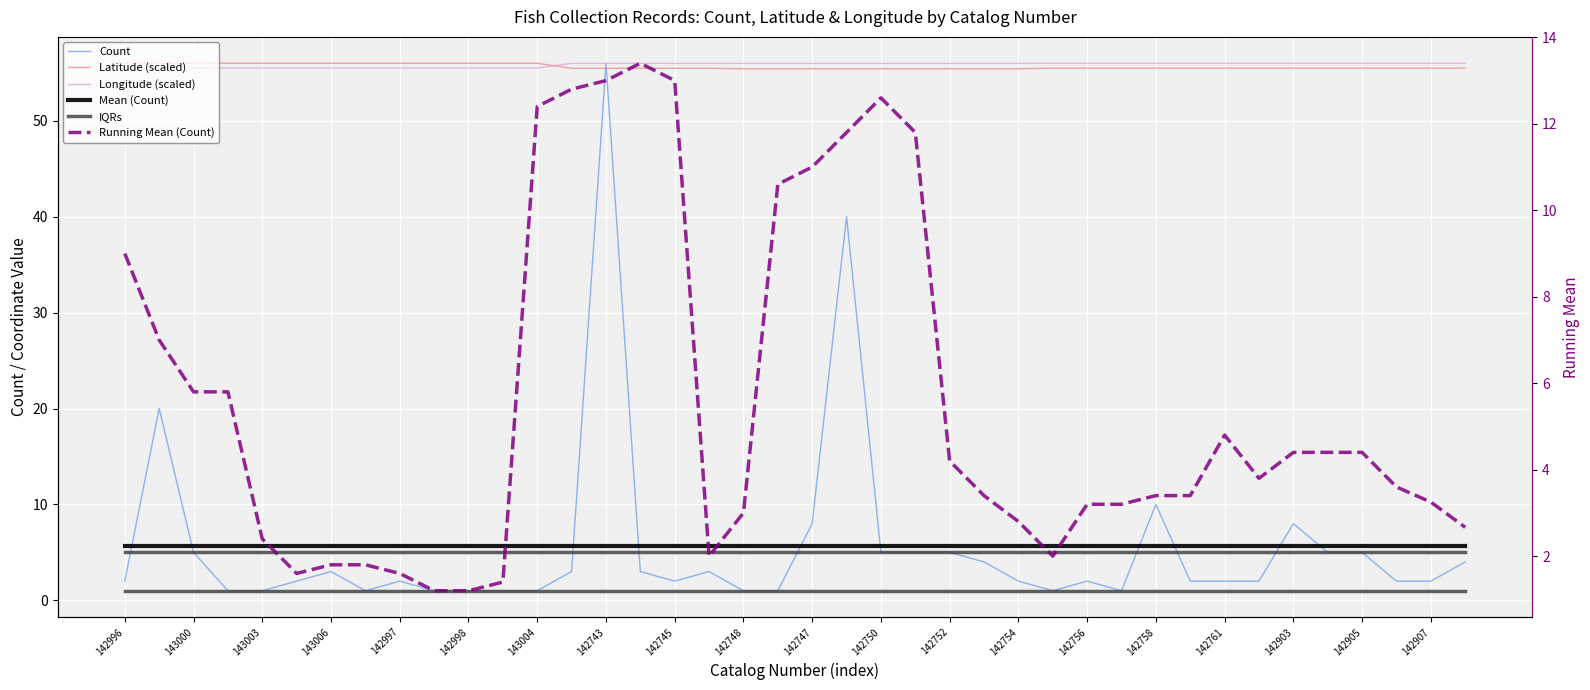

What position from the left is 142758?

31